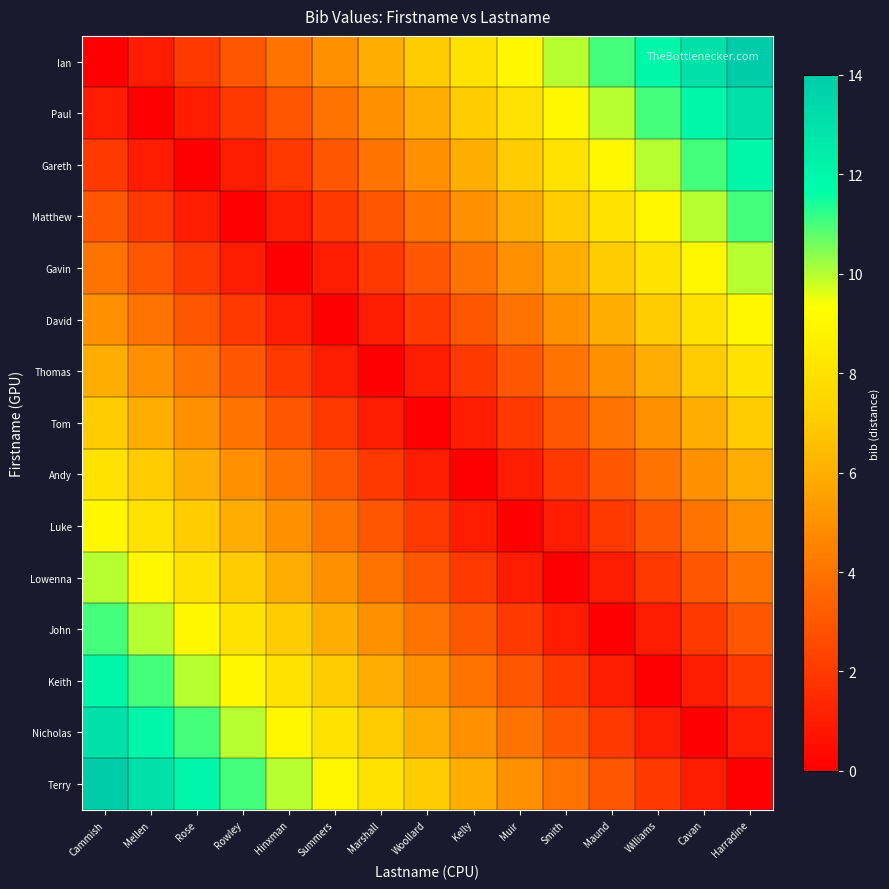

Which series has the largest total across all categories?

Ian